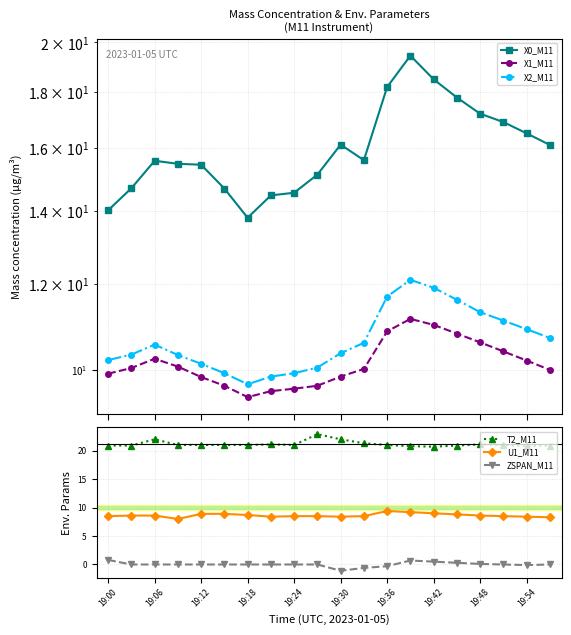

How many data points in U1_M11 are above 8?

19